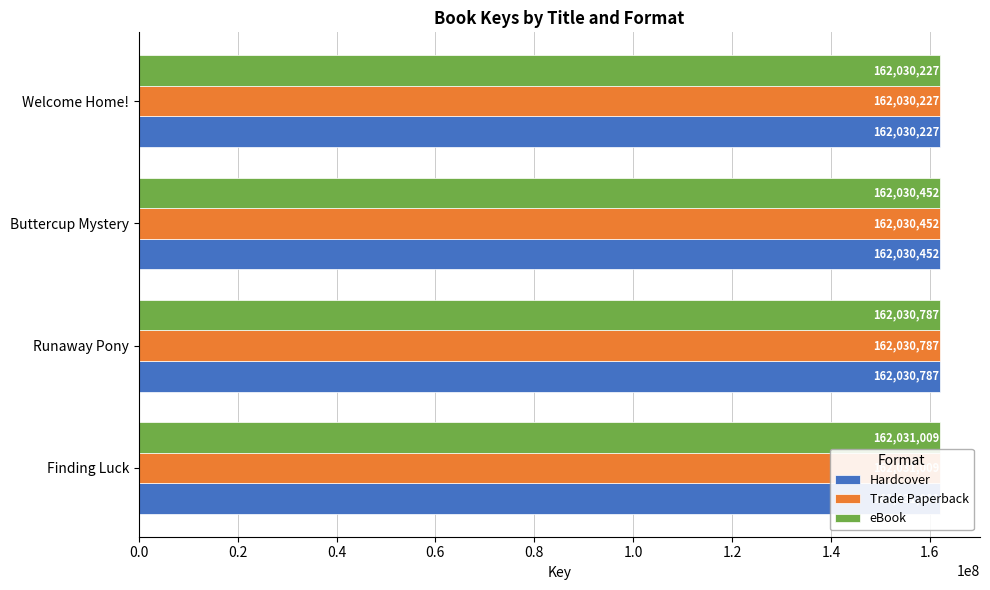

What is the maximum value for eBook?

162031009